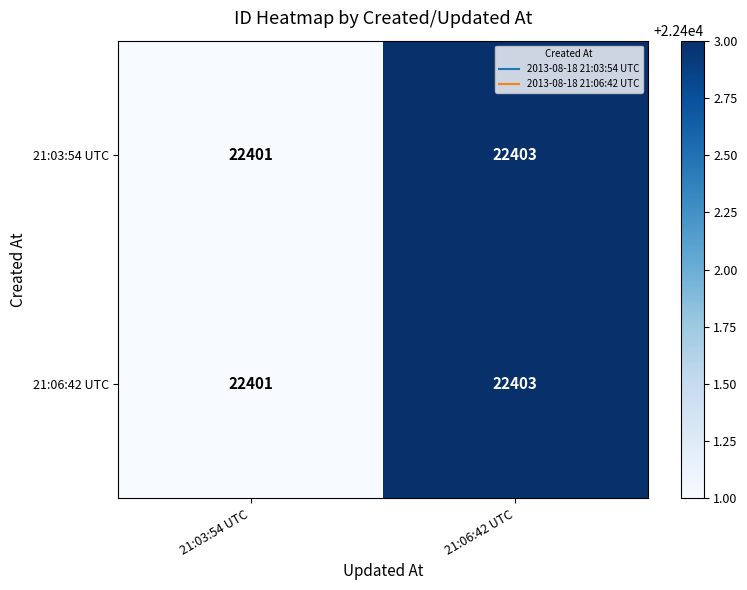

The 21:06:42 UTC series shows 22401 at 21:03:54 UTC. True or false?

True